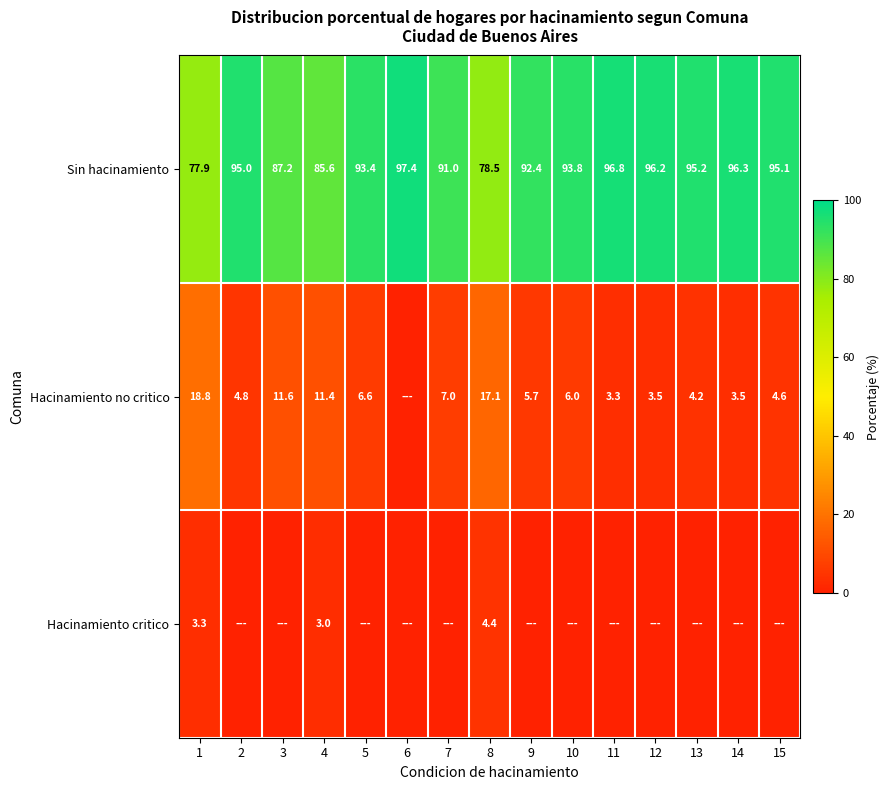

At which category does the chart reach its peak across all series?

6